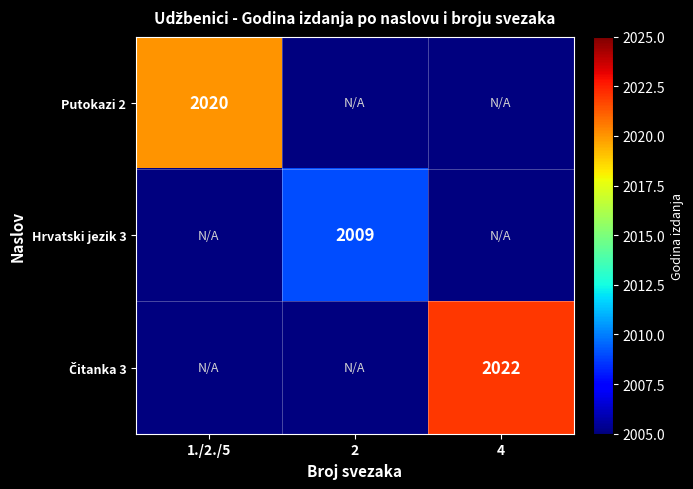

Is it true that Hrvatski jezik 3 equals 2009 at 2?

True